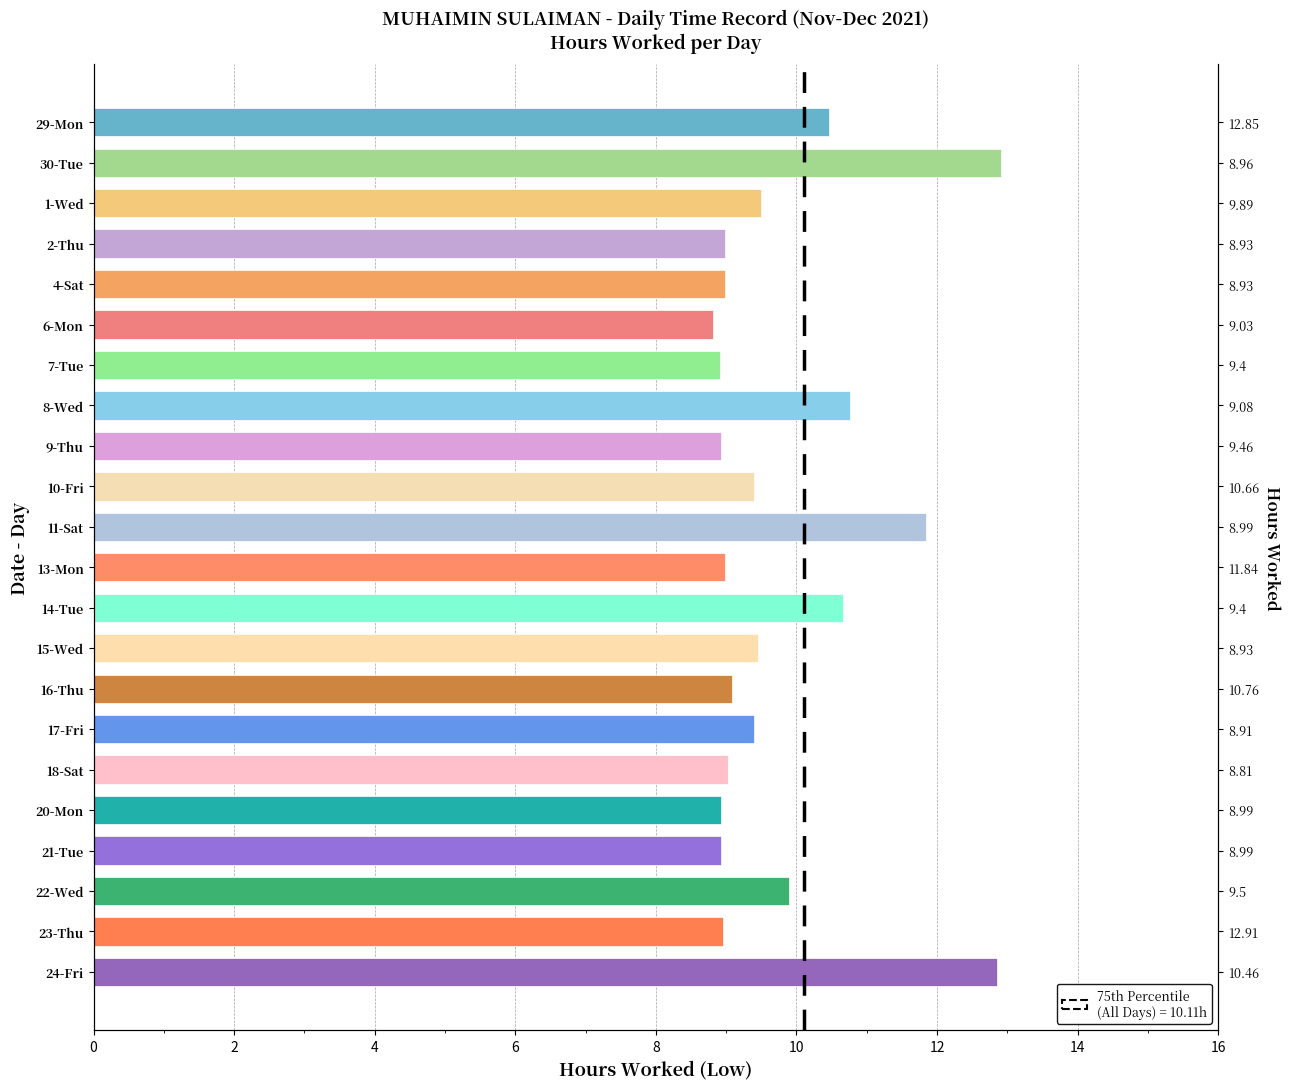

Does the chart contain stacked bars?

No